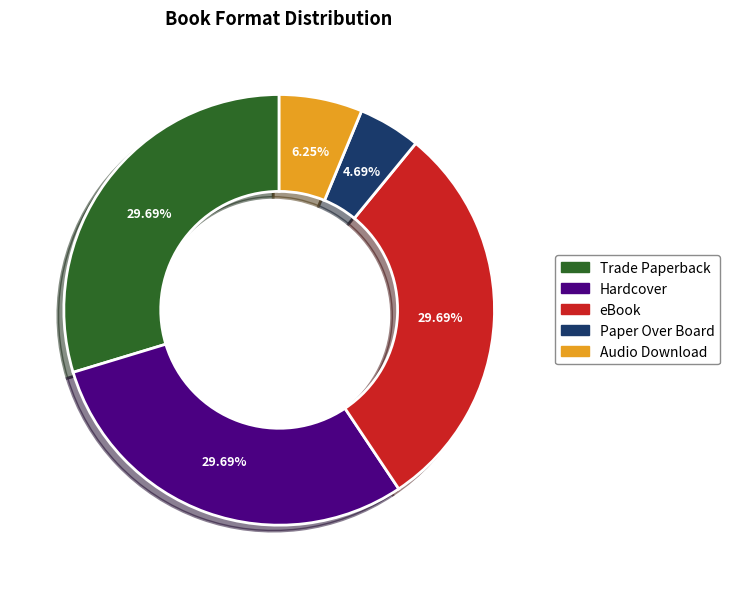

To the nearest percent, what is the difference between the largest and smallest slice percentages?

25%